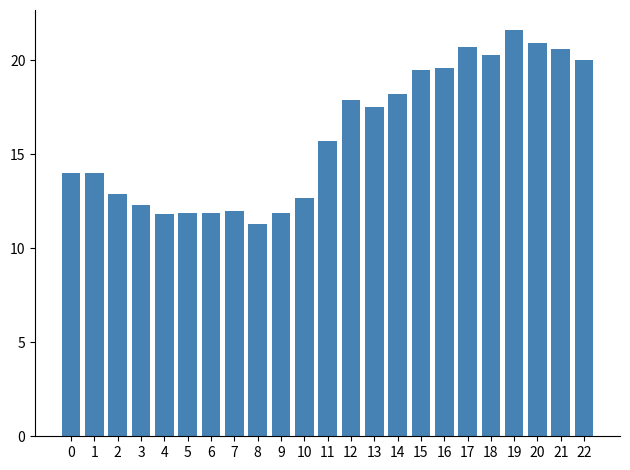

The value at 14 is 7.5. True or false?

False